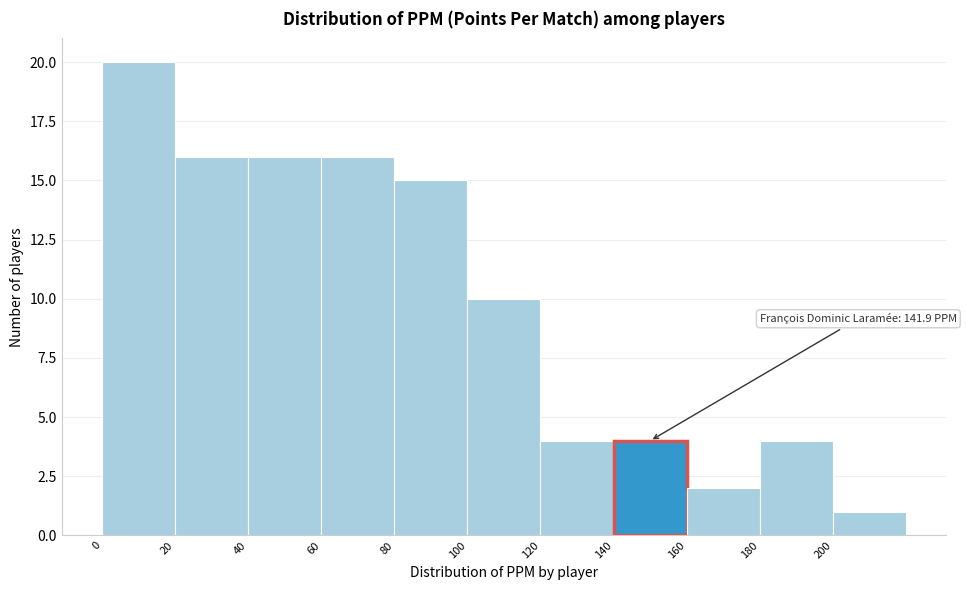

Over which range of the x-axis is the bar tallest?

0 to 20